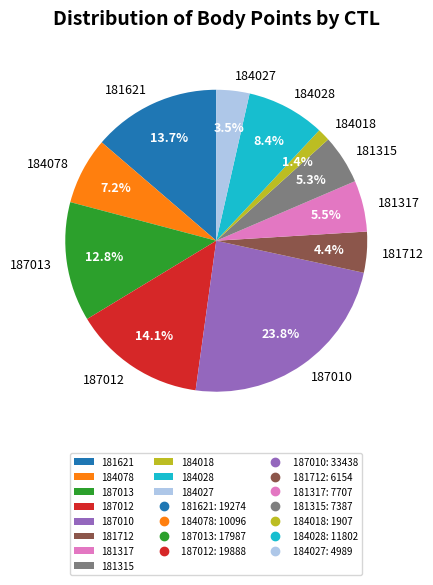

How many slices are in this pie chart?

11